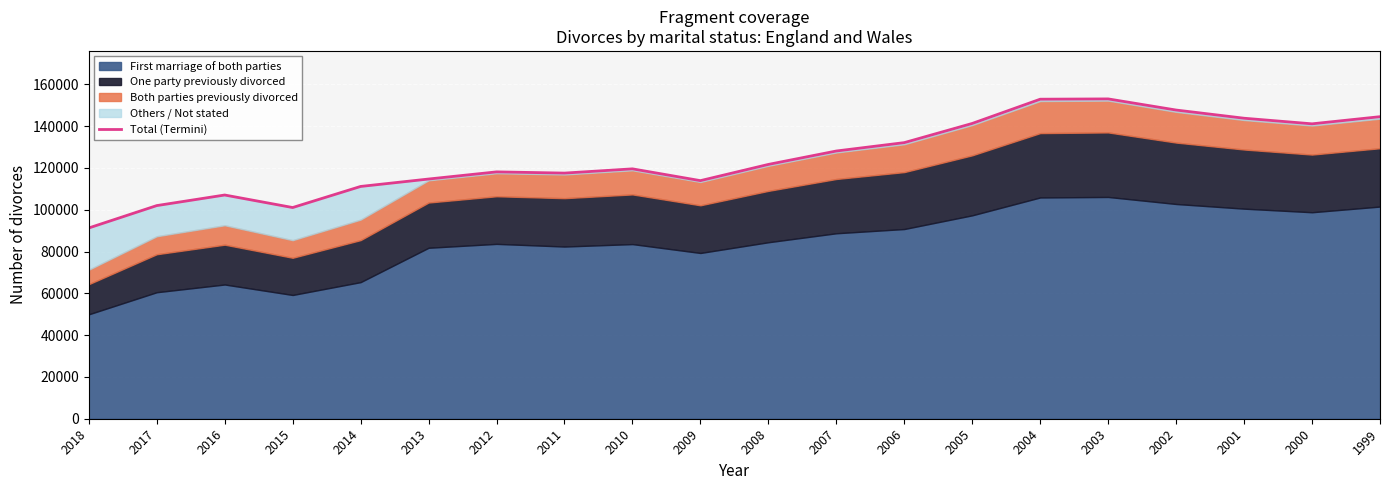

Reading left to right, extract all data points from this chart.

2018=91299	2017=102007	2016=107071	2015=101077	2014=111169	2013=114720	2012=118140	2011=117558	2010=119589	2009=113949	2008=121708	2007=128131	2006=132140	2005=141322	2004=152923	2003=153065	2002=147735	2001=143818	2000=141135	1999=144556